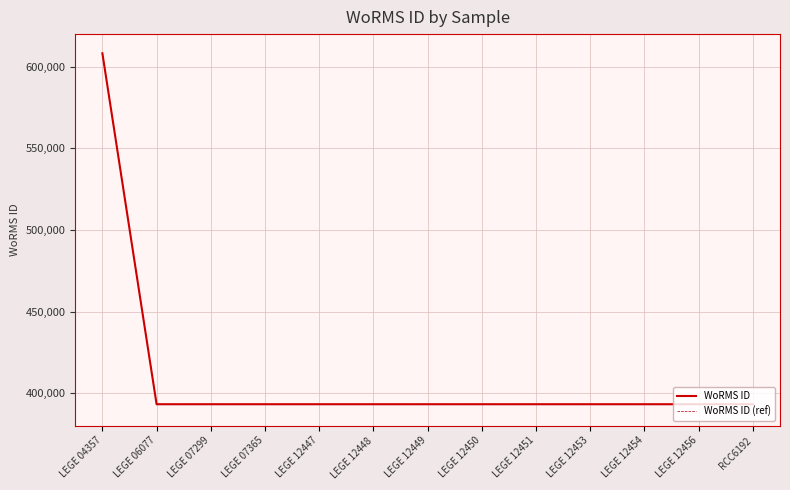

Is it true that WoRMS ID (ref) equals 529087 at LEGE 07299?

False